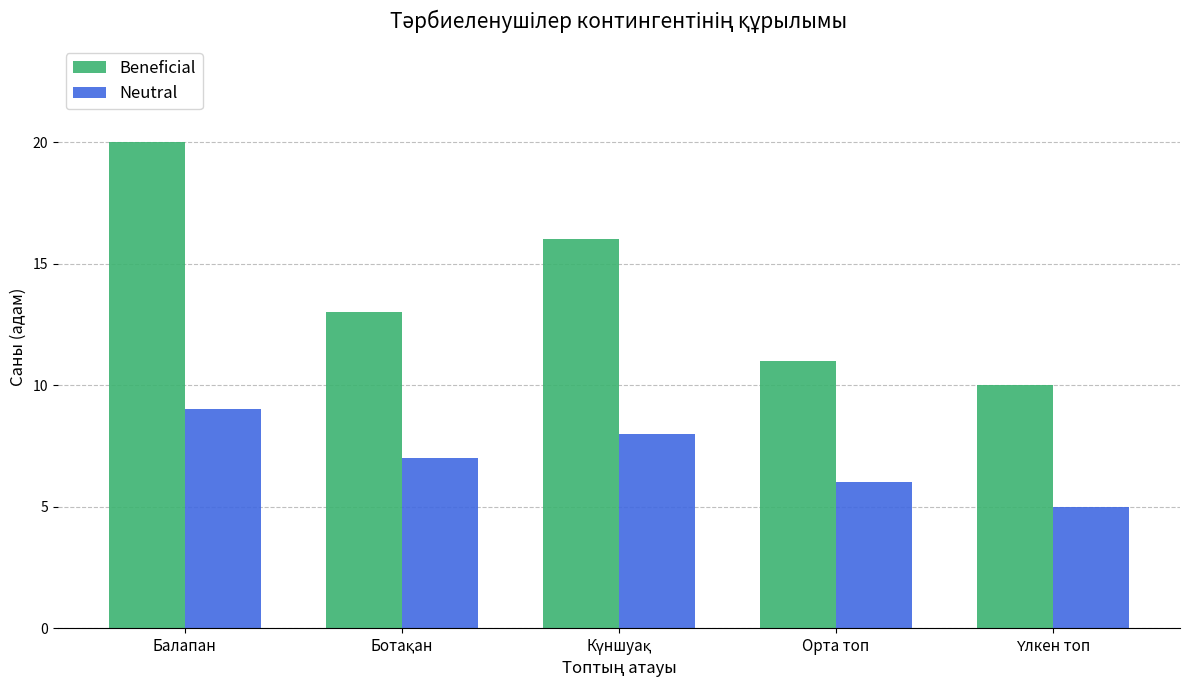

Reading right to left, list all the values displayed in this chart.

Beneficial: 10	11	16	13	20
Neutral: 5	6	8	7	9